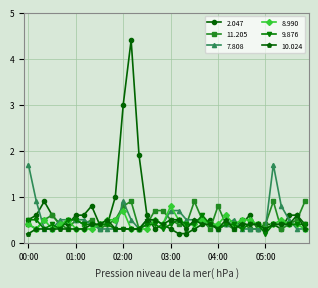

What is the value of the 8.990 point at the 5th from the left?

0.4